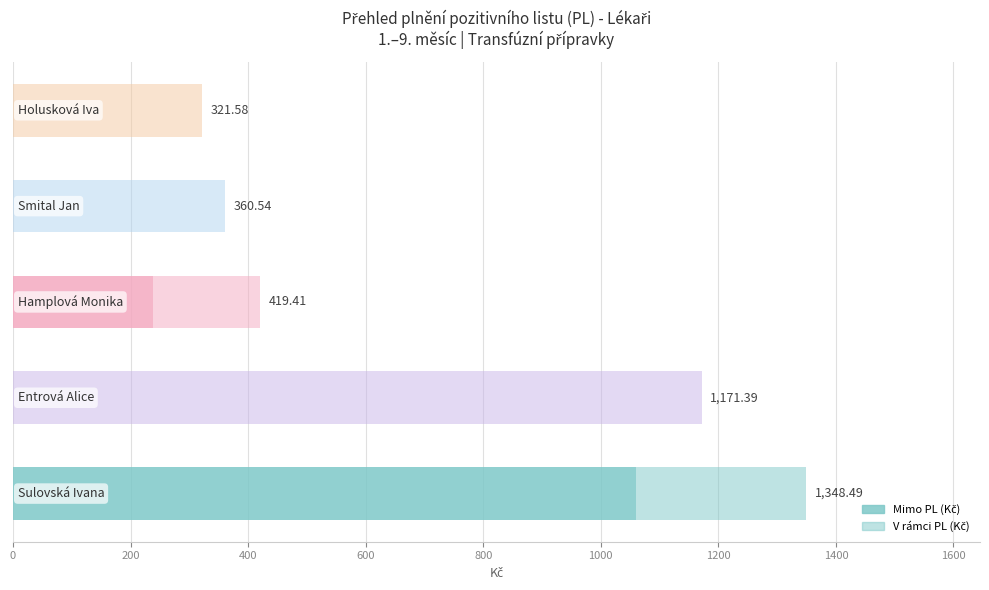

How many series are shown in this chart?

2